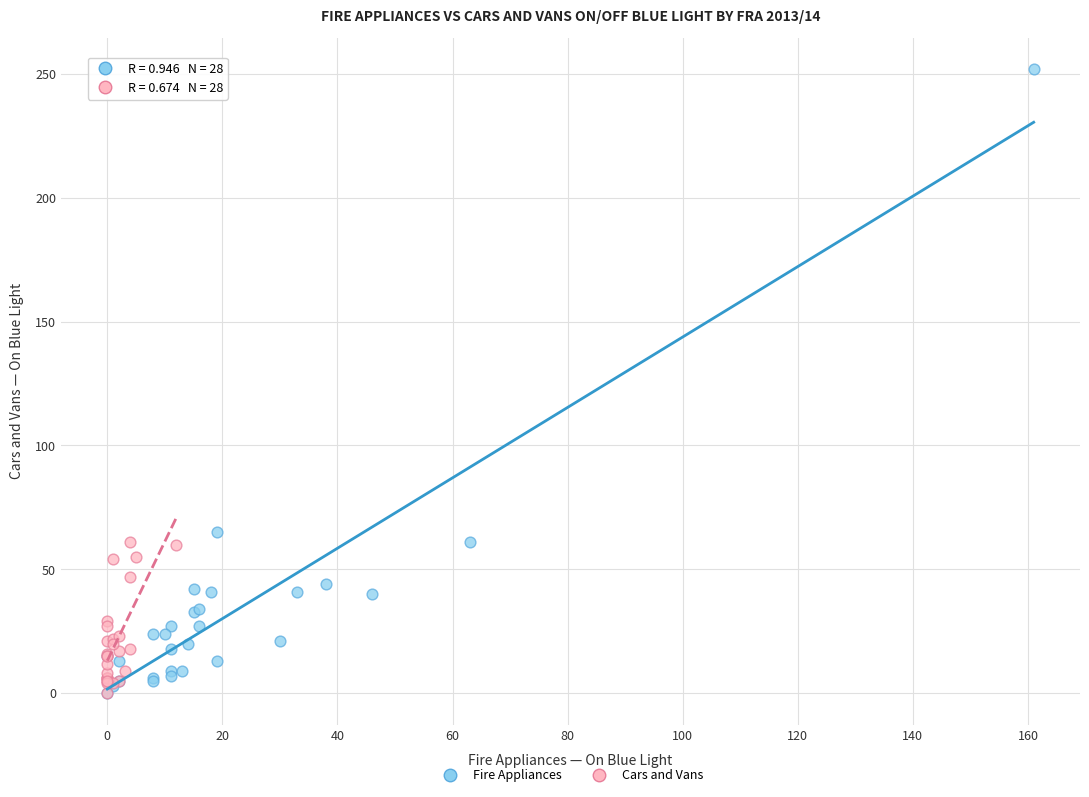

Which series has the widest spread of Y values?

Fire Appliances